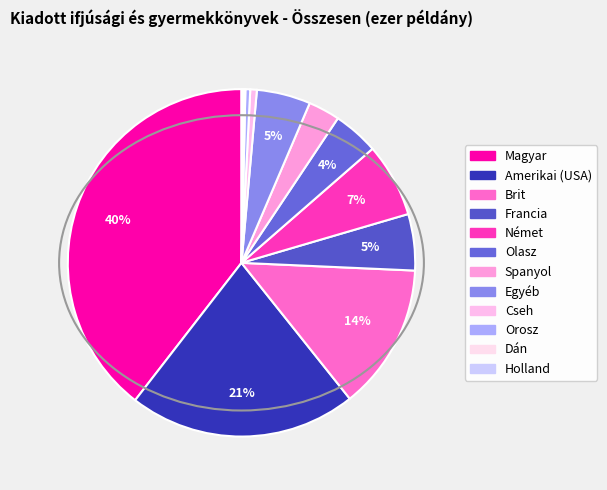

Between Orosz and Magyar, which is larger?

Magyar